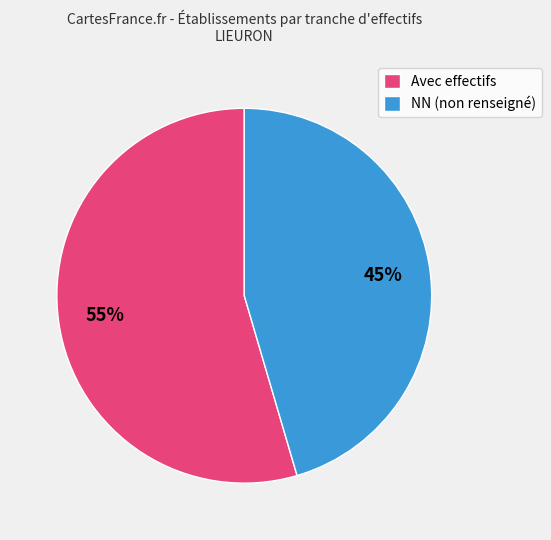

Which category has the biggest portion of the pie?

Avec effectifs